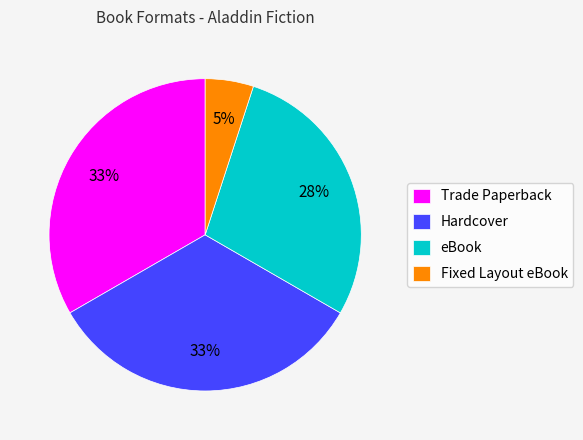

How many segments does this pie chart have?

4